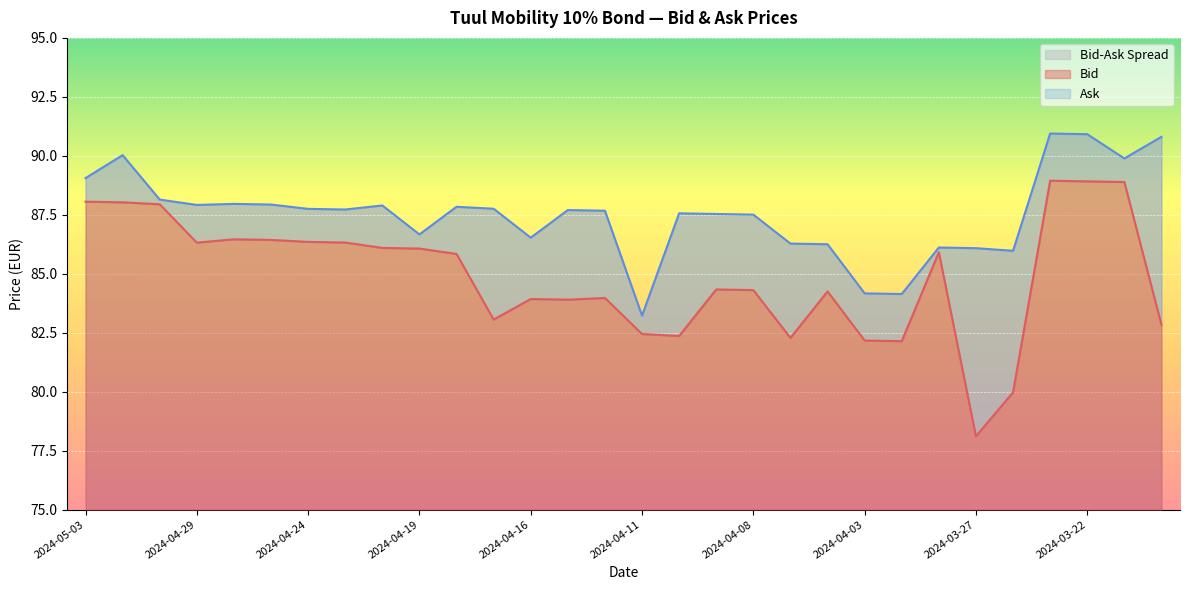

Reading right to left, transcribe all the data shown in this chart.

Bid: 82.8	88.9	88.9	88.9	80.0	78.1	85.9	82.1	82.2	84.2	82.3	84.3	84.3	82.4	82.4	84.0	83.9	83.9	83.1	85.8	86.1	86.1	86.3	86.3	86.4	86.5	86.3	87.9	88.0	88.1
Ask: 90.8	89.9	90.9	90.9	86.0	86.1	86.1	84.1	84.2	86.2	86.3	87.5	87.5	87.6	83.2	87.7	87.7	86.5	87.8	87.8	86.7	87.9	87.7	87.8	87.9	88.0	87.9	88.1	90.0	89.1